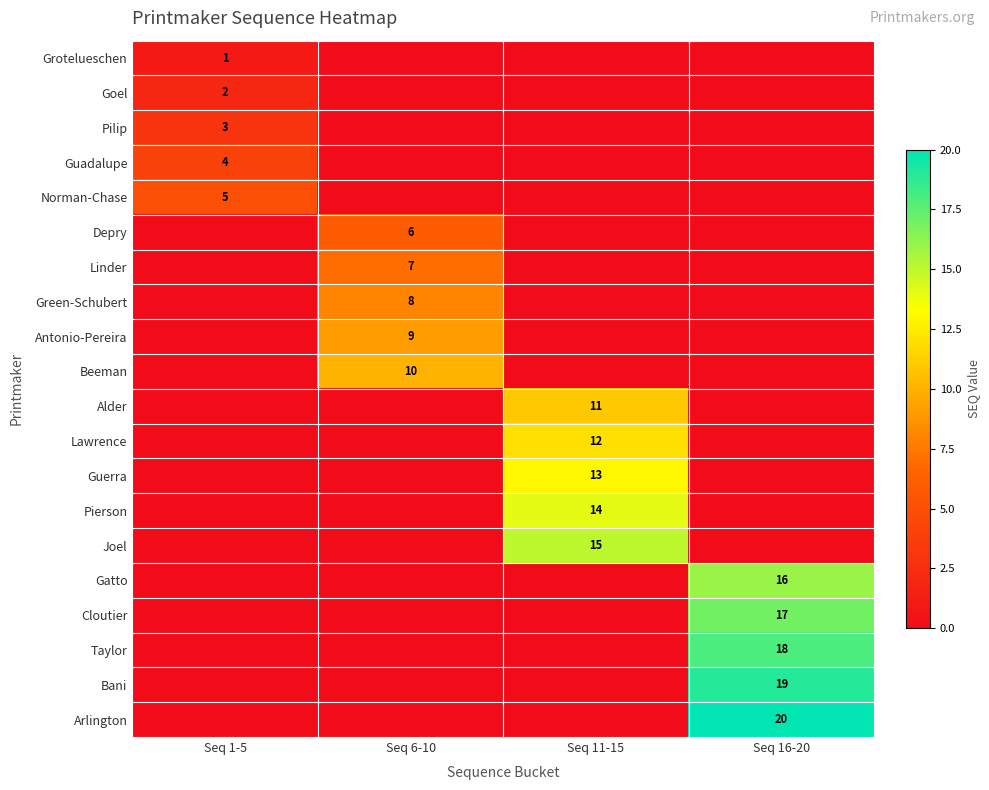

The Grotelueschen series shows 2 at Seq 1-5. True or false?

False